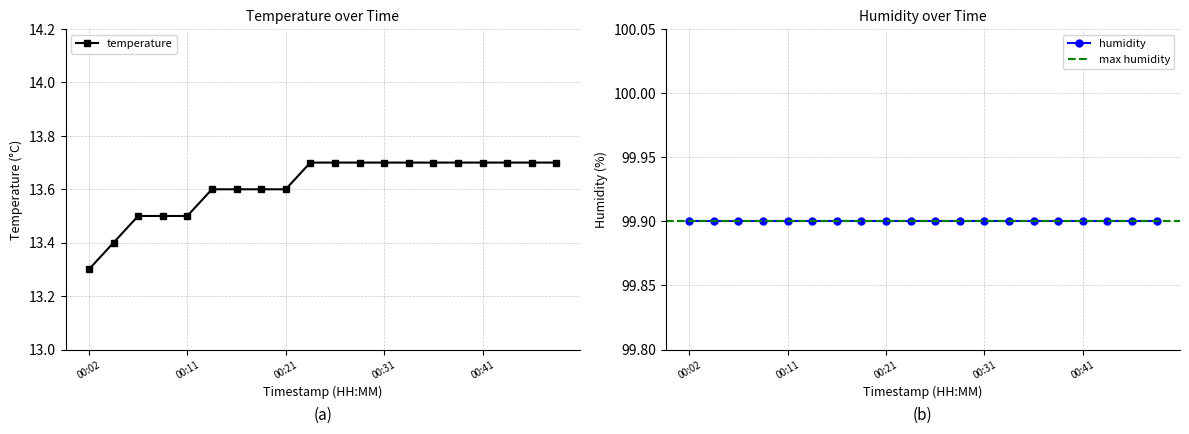

What is the change in value from 00:19 to 00:26?

+0.1